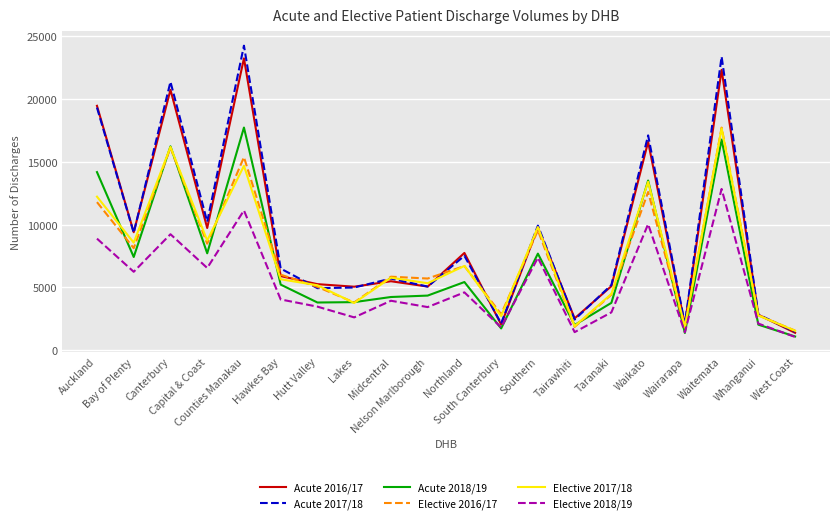

What is the greatest value displayed?

24262